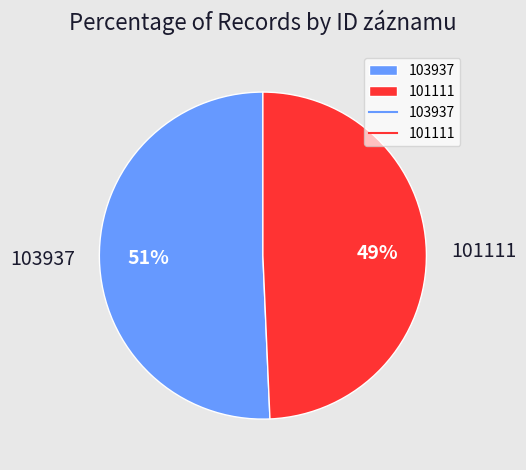

Count the number of slices in the pie.

2